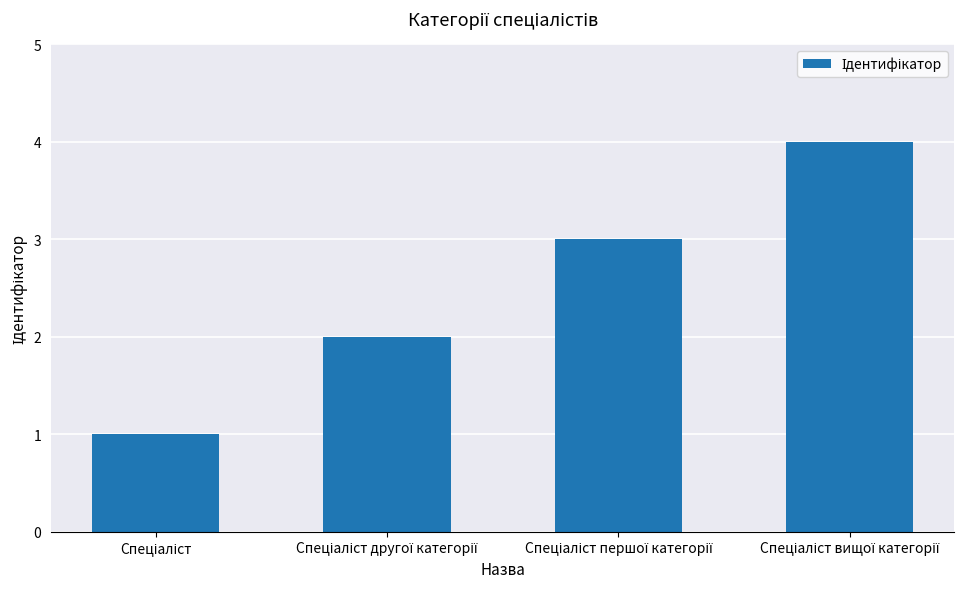

Does the chart contain any negative values?

No